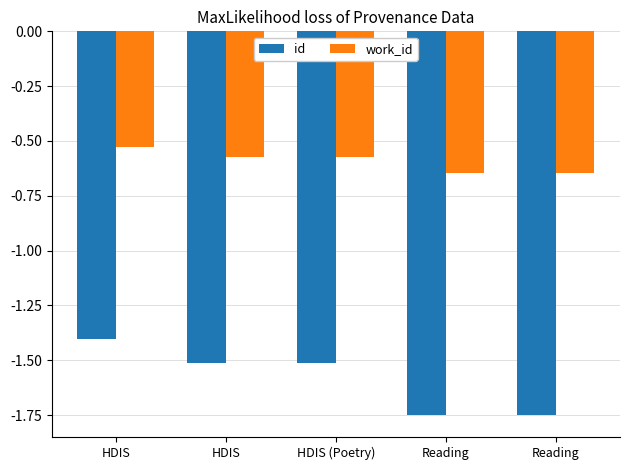

What is the difference between the maximum and second lowest values in the id series?

0.3